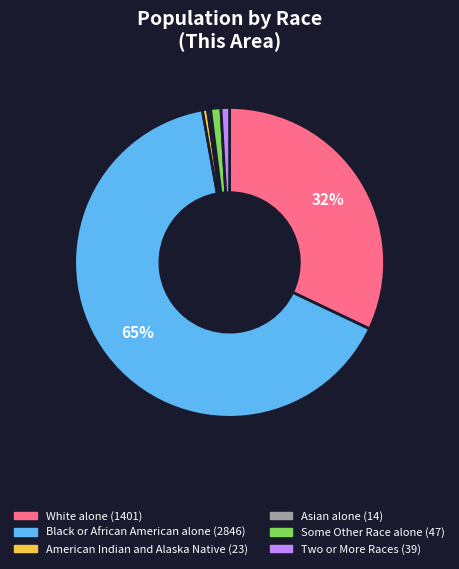

To the nearest percent, what is the difference between the largest and smallest slice percentages?

65%